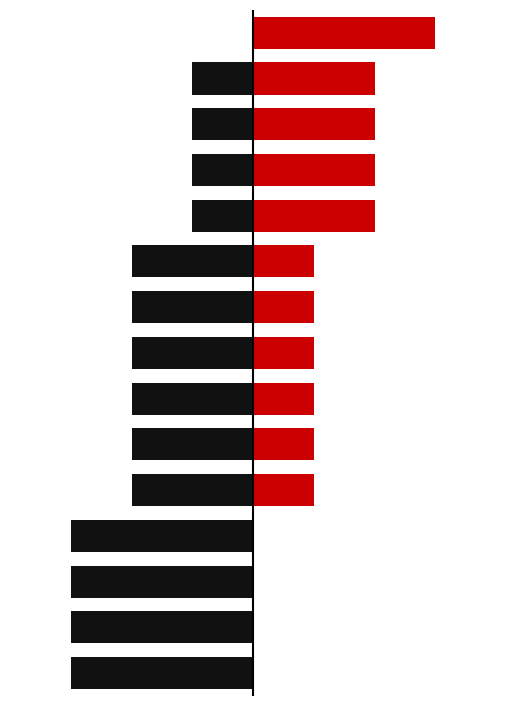

Between 14 and 8, which is larger?

14